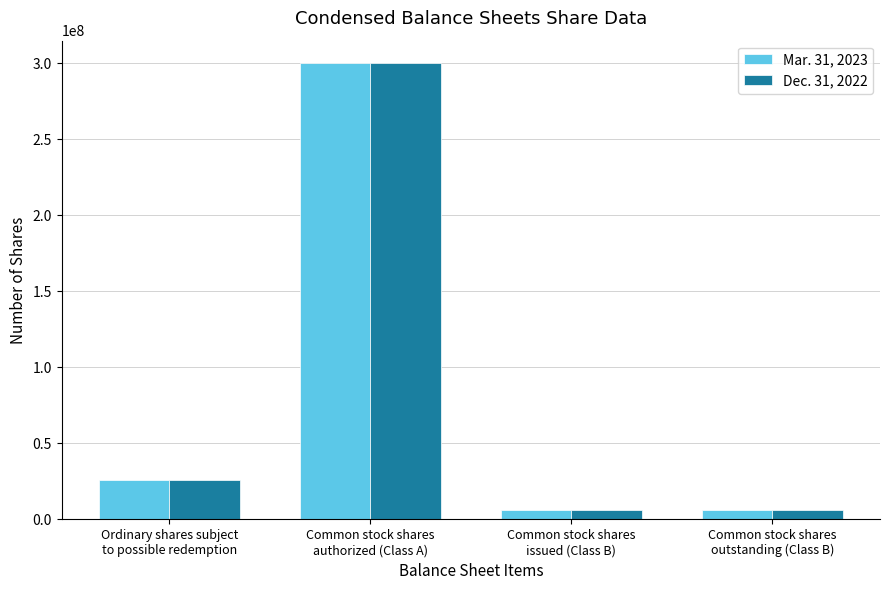

Read the Dec. 31, 2022 value at Ordinary shares subject
to possible redemption, to the nearest 100.

25911400